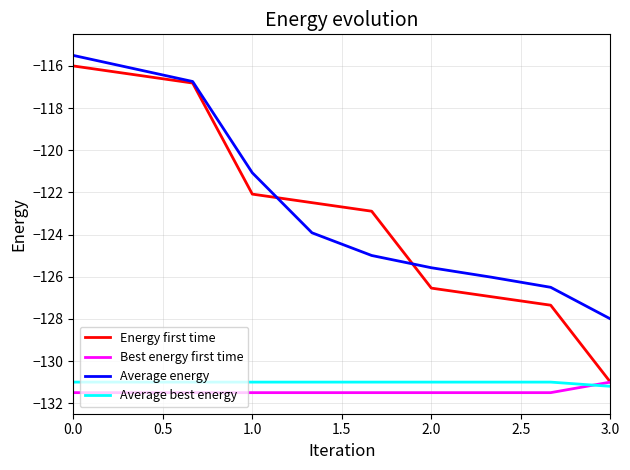

What is the maximum value for Average energy?

-115.5